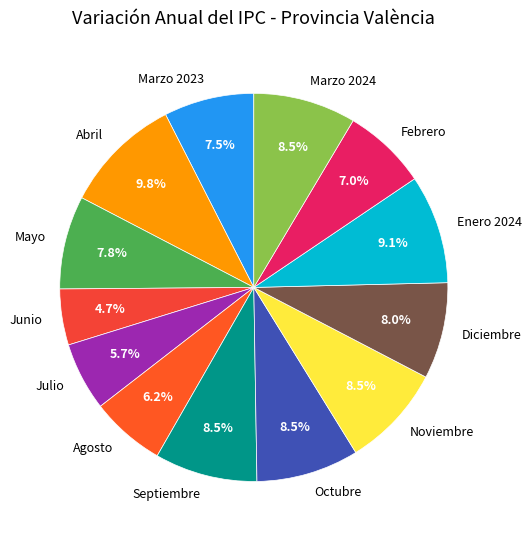

Which slice is the smallest?

Junio